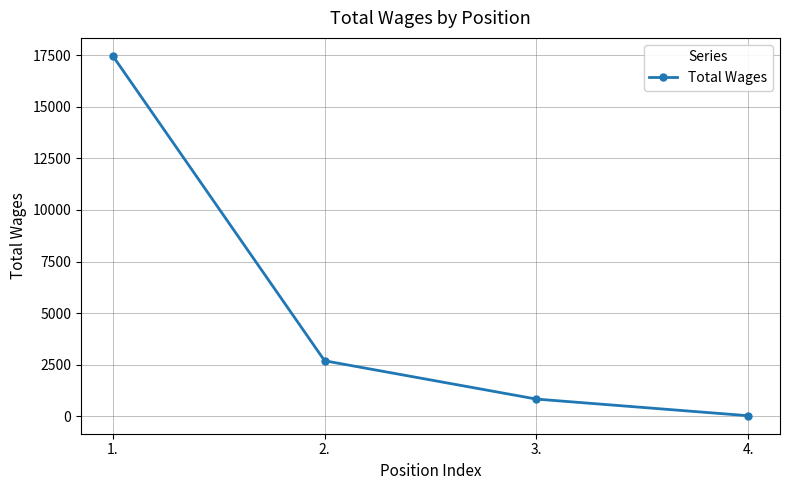

What is the sum of all values?

21016